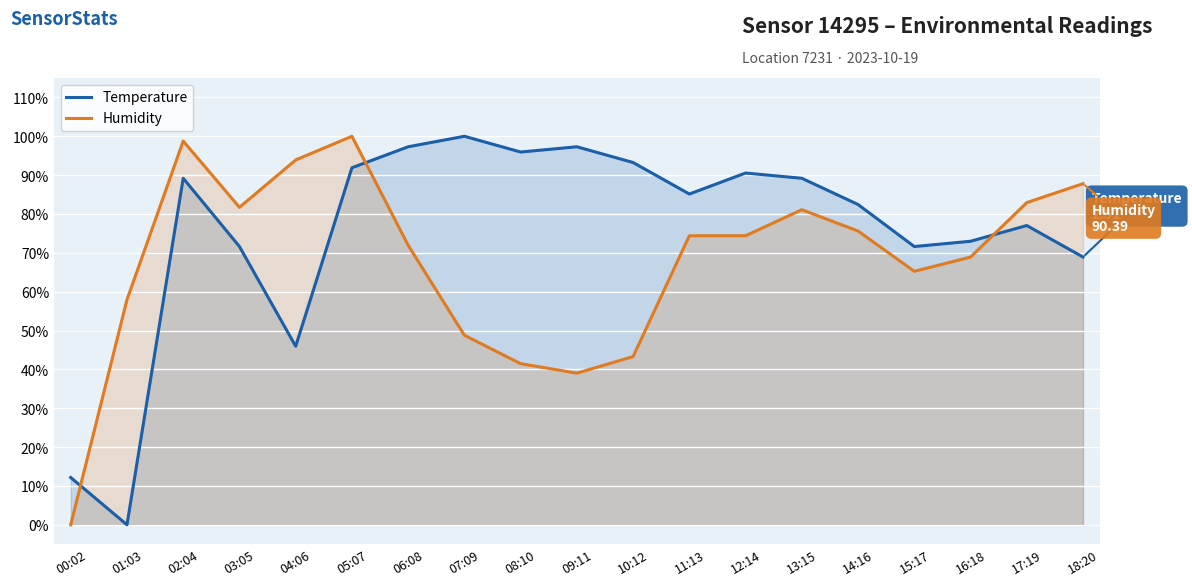

Which series changed the most between 01:03 and 18:20?

Temperature